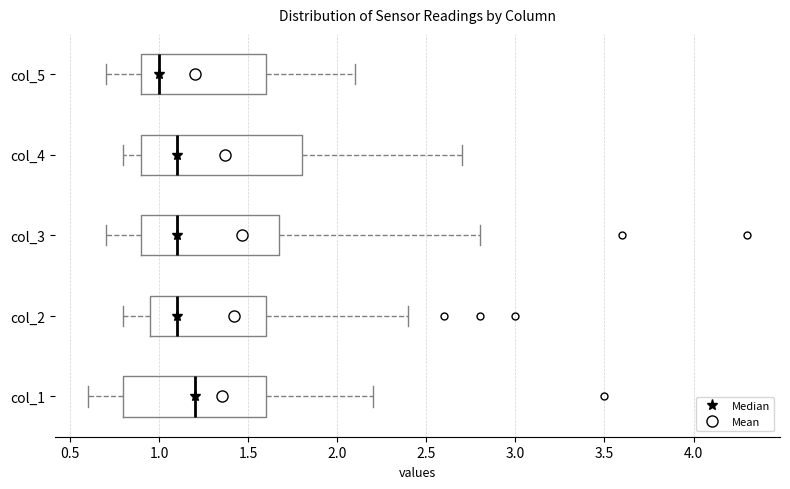

Comparing the boxes themselves (not the whiskers), which one is the widest?

col_4